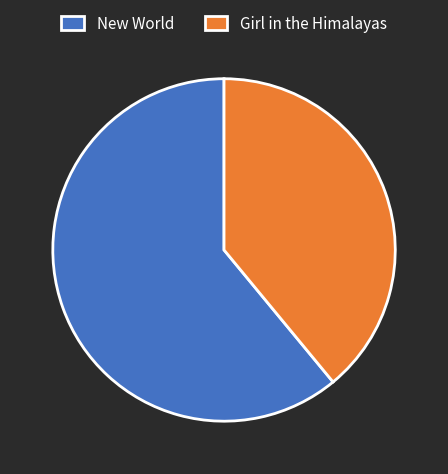

Rank the categories by value from lowest to highest.

Girl in the Himalayas, New World